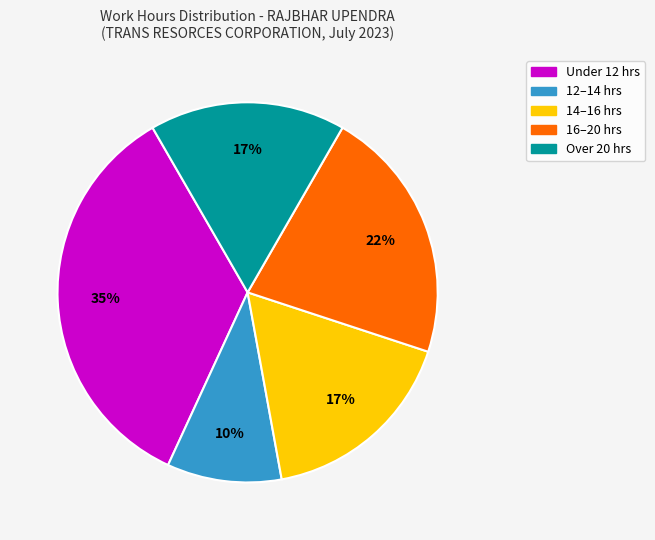

To the nearest percent, what is the difference between the largest and smallest slice percentages?

25%